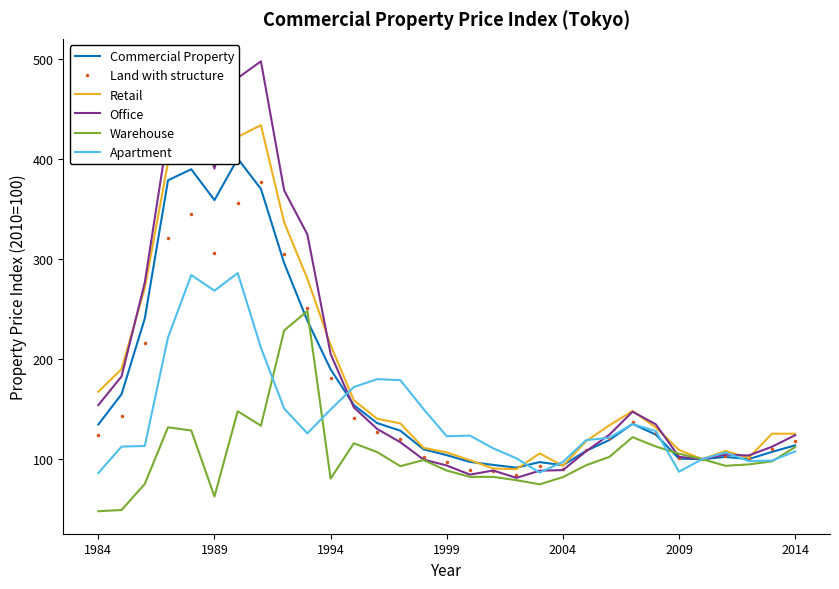

True or false: Retail has a value of 110.5 at 1984.

False